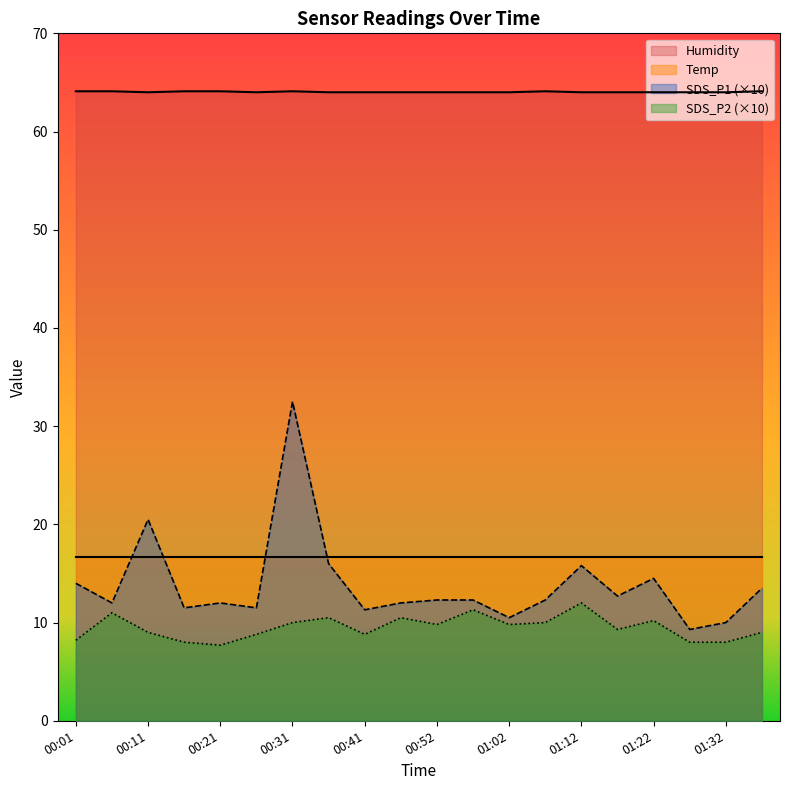

Which has a higher value, 00:36 or 00:57?

00:36